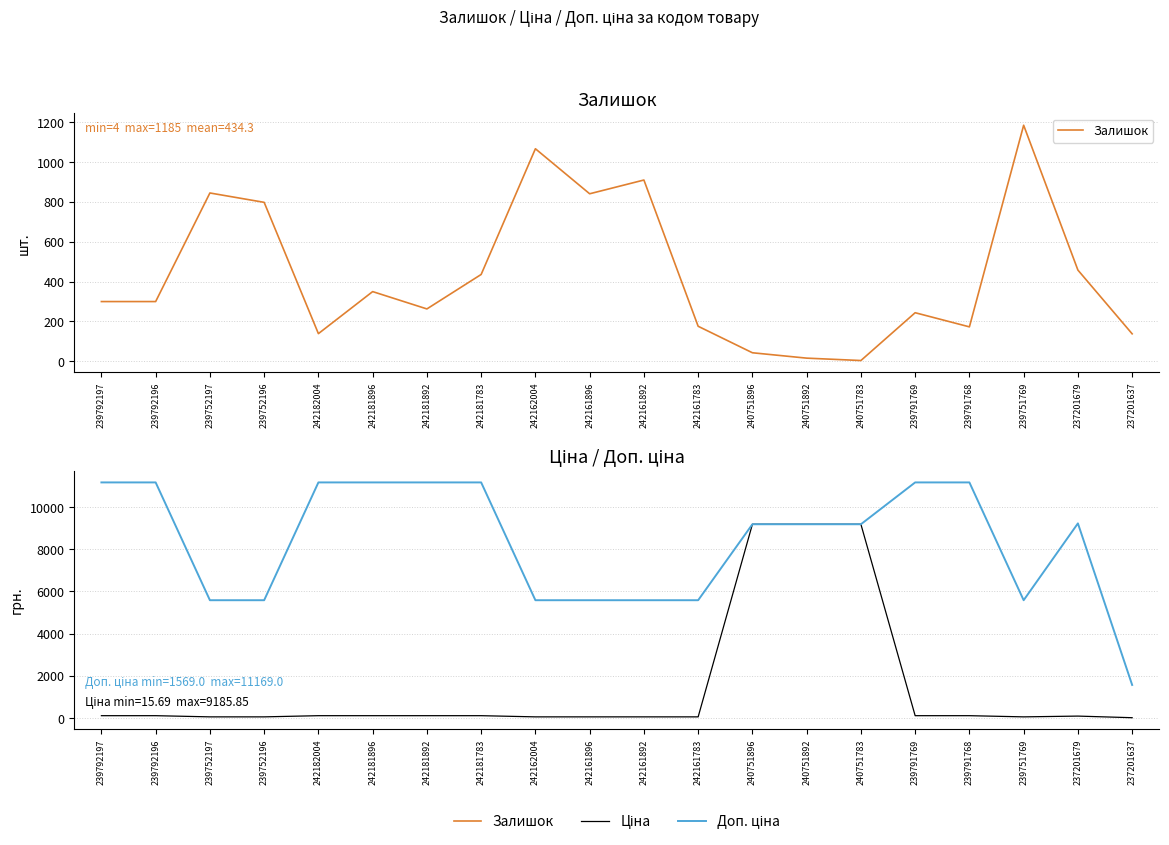

List the labels in order of Ціна value, smallest first.

237201637, 239752197, 239752196, 242162004, 242161896, 242161892, 242161783, 239751769, 237201679, 239792197, 239792196, 242182004, 242181896, 242181892, 242181783, 239791769, 239791768, 240751896, 240751892, 240751783